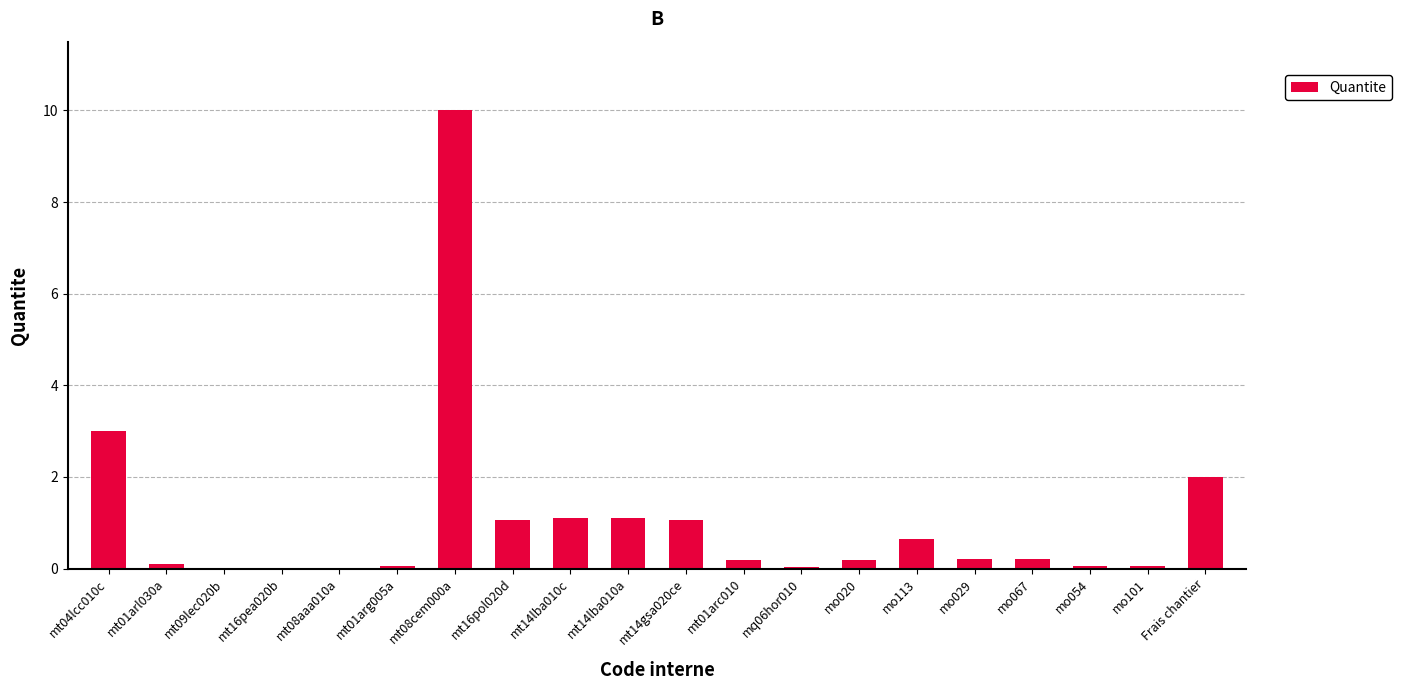

Are the bars grouped side by side (vs. stacked)?

No